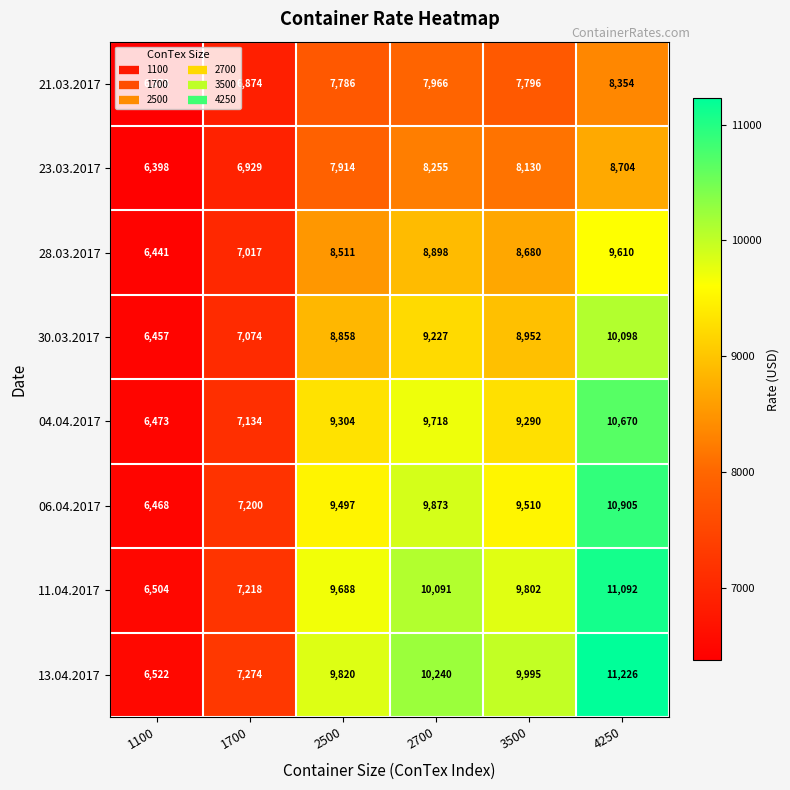

Between 3500 and 4250, which series saw the biggest shift?

06.04.2017